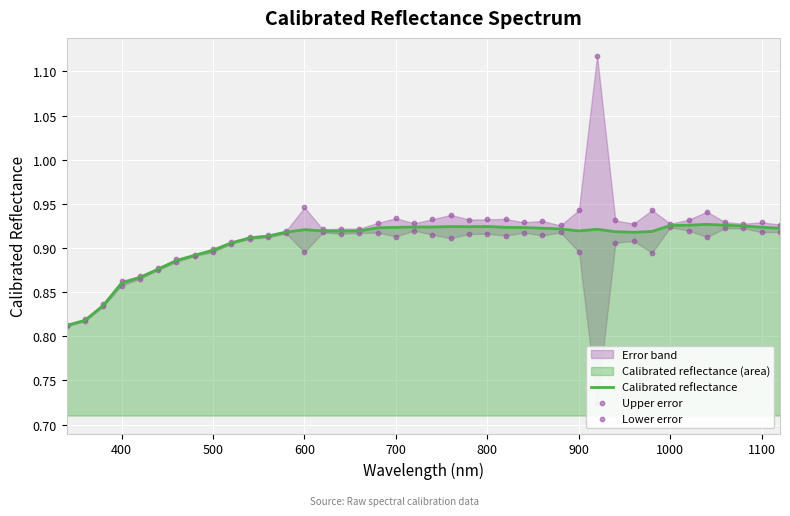

Which series reaches the minimum Y coordinate?

Lower error